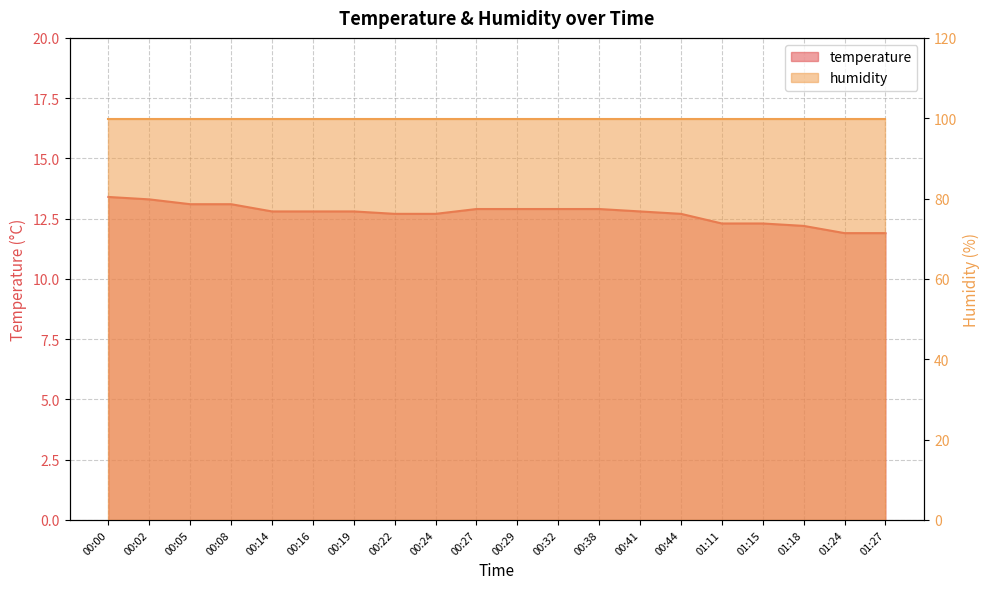

Count the number of values greater than 12.

18